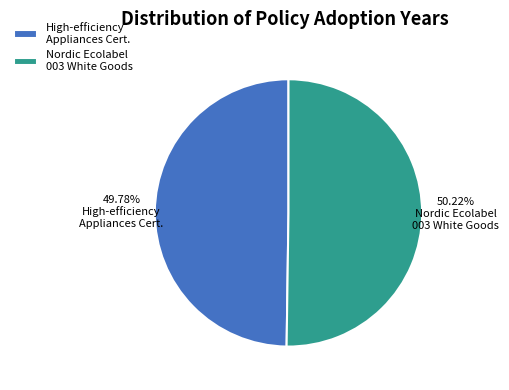

To the nearest percent, what portion does Nordic Ecolabel 003 White Goods represent?

50%